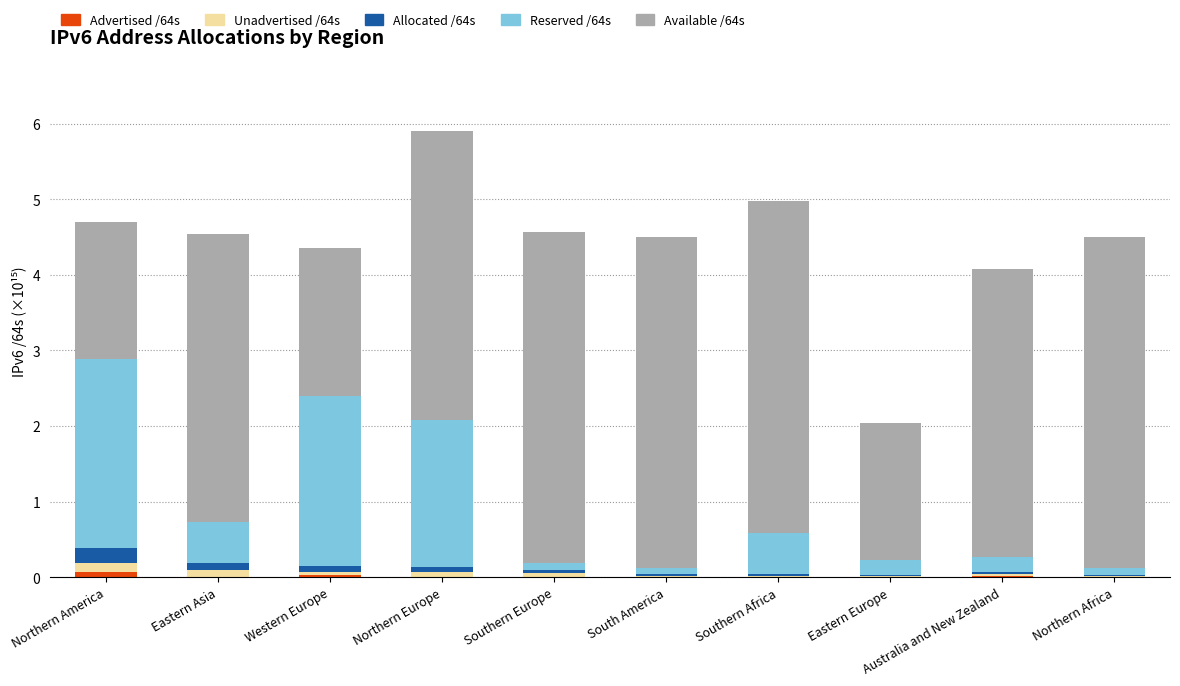

How many series are shown in this chart?

5